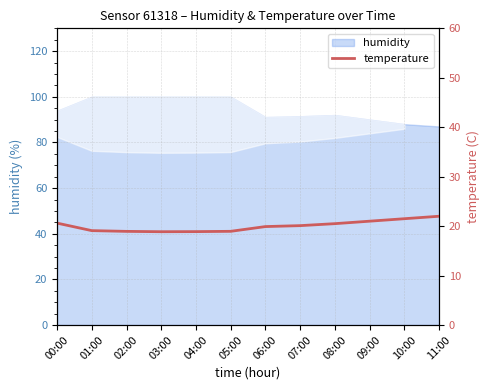

Reading right to left, extract all data points from this chart.

11:00=22.0	10:00=21.5	09:00=21.0	08:00=20.5	07:00=20.1	06:00=19.9	05:00=18.9	04:00=18.9	03:00=18.9	02:00=18.9	01:00=19.1	00:00=20.6